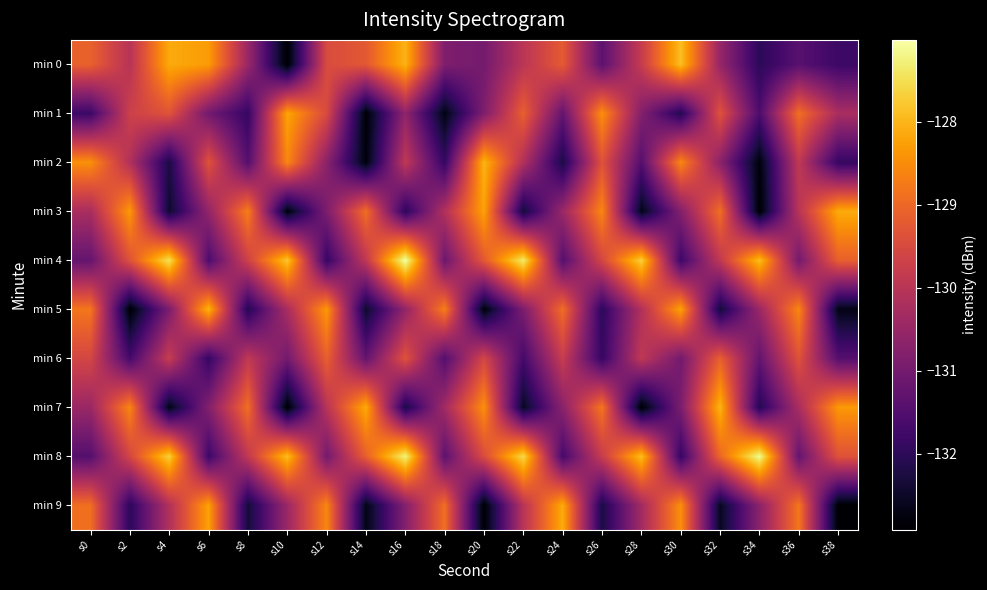

Rank the series by their maximum value, from highest to lowest.

min 4, min 8, min 0, min 2, min 5, min 7, min 3, min 9, min 1, min 6